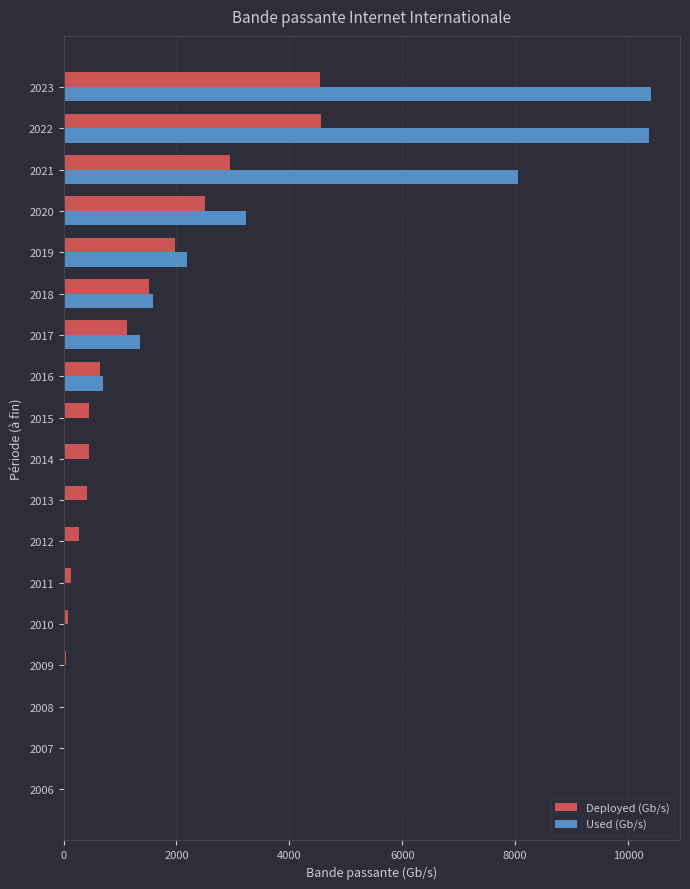

Which series has the largest range (max minus min)?

Used (Gb/s)